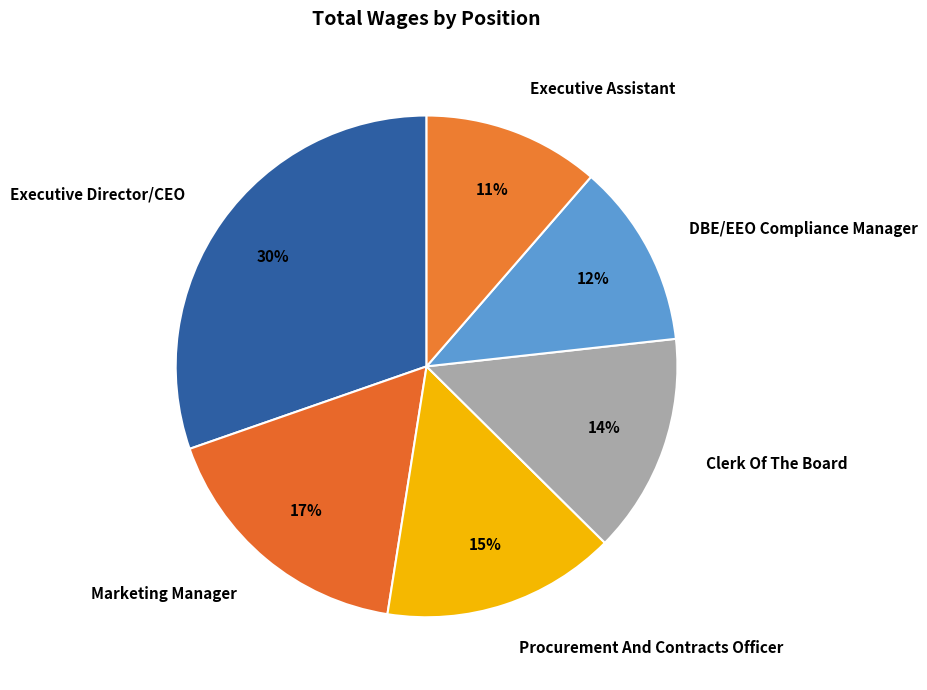

Between Clerk Of The Board and Marketing Manager, which is larger?

Marketing Manager